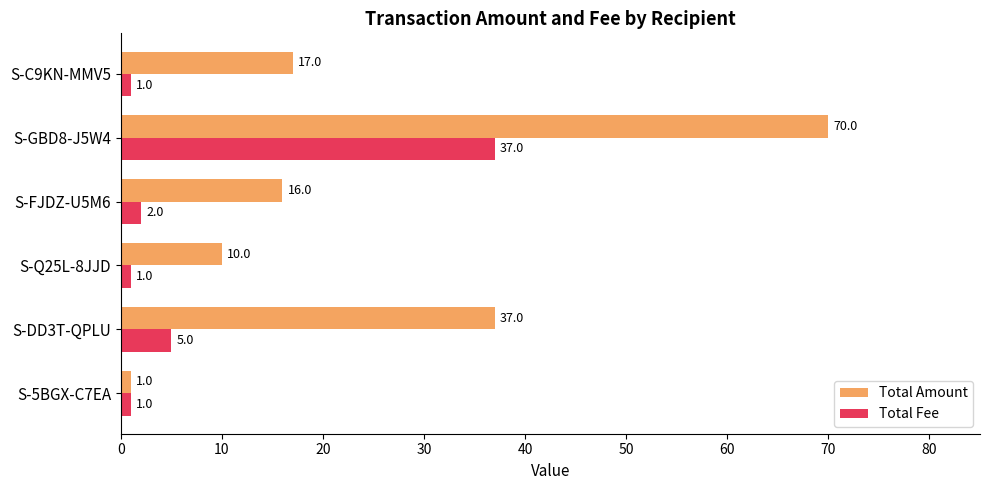

What is the spread (max minus min) of values at S-C9KN-MMV5?

16